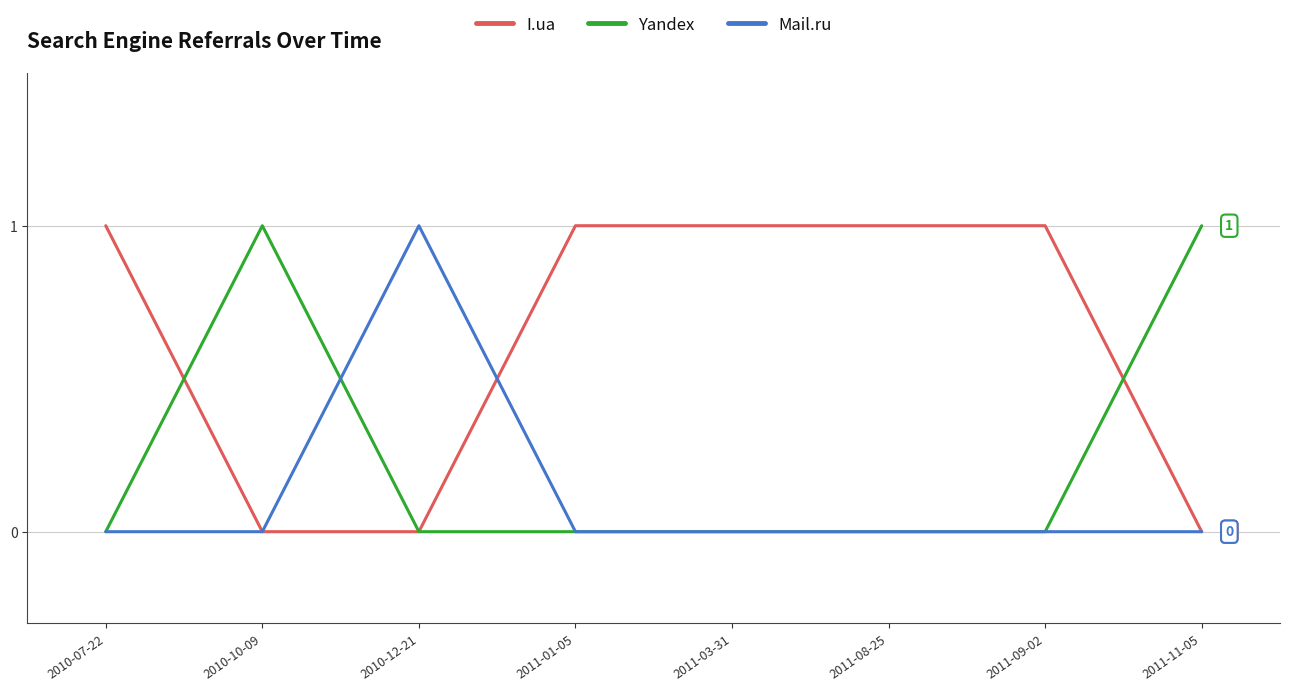

The I.ua series shows 1 at 2011-08-25. True or false?

True